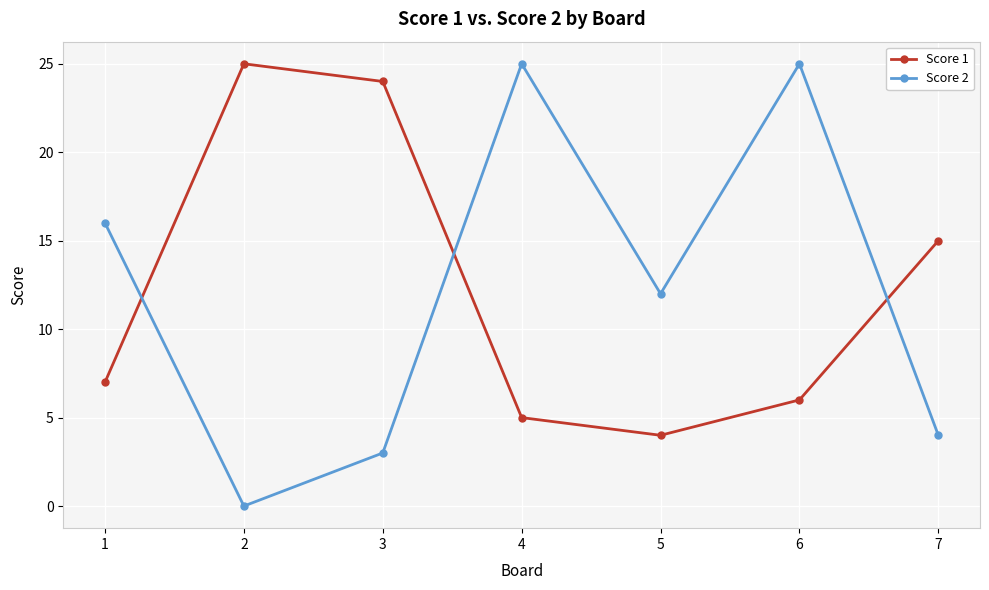

True or false: Score 2 and Score 1 intersect in this chart.

True